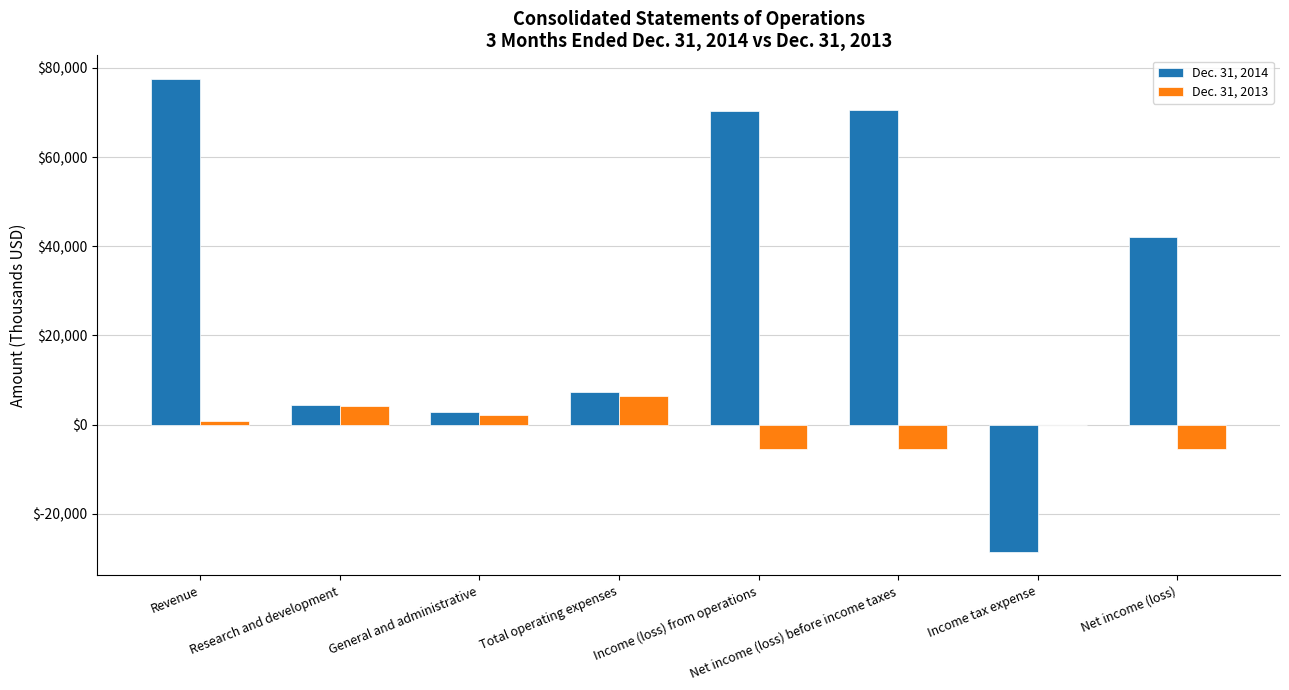

What is the sum of all Dec. 31, 2013 values?

-2604